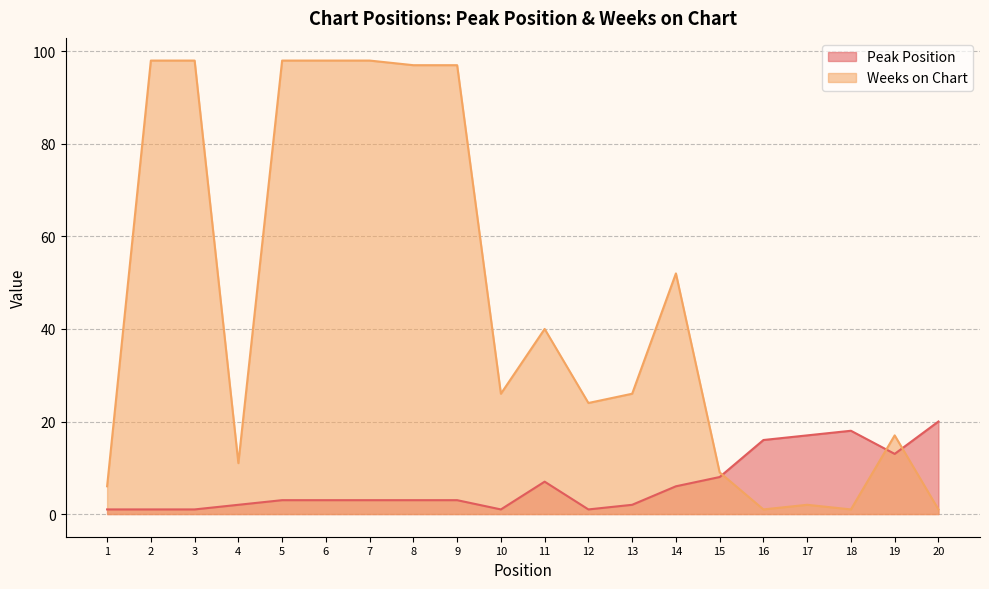

True or false: Peak Position has more than 1 points higher than both neighbors.

True